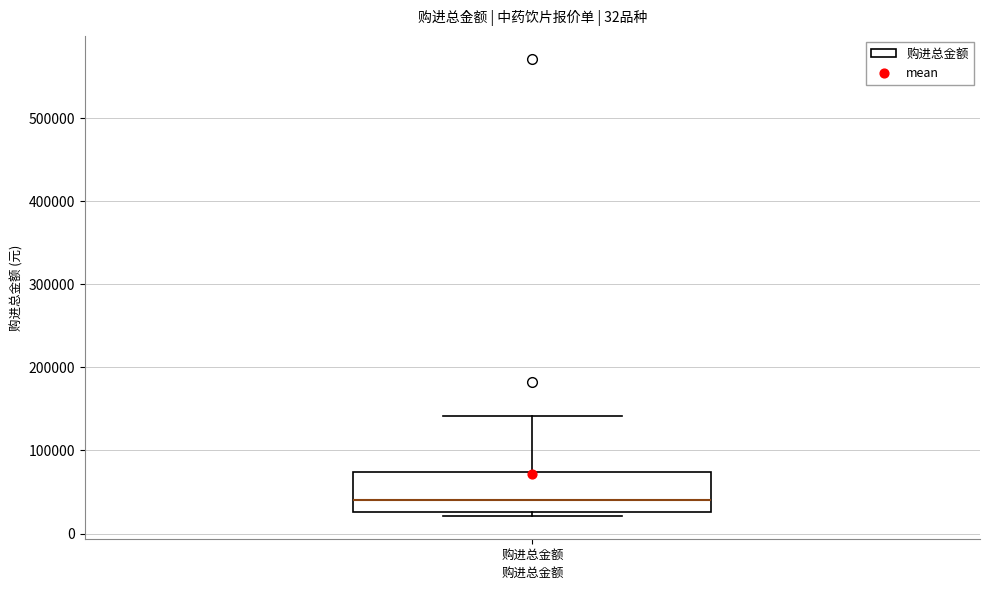

Transcribe this box plot: give where the median line is, the range the box spans, and where the two whiskers end, as read against the y-axis. The values are not printed on the chart, so give them approximately, as read against the axis.

median 40000, box 30000 to 70000, whiskers 20000 to 140000